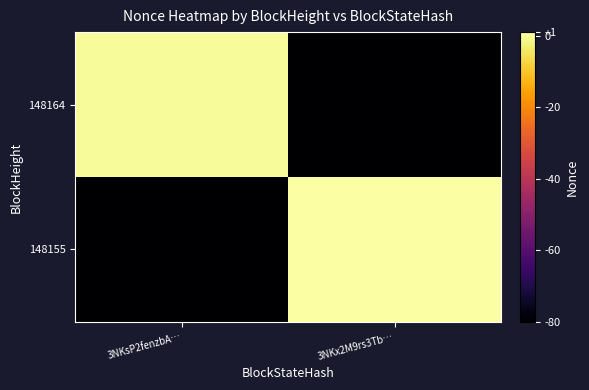

Reading left to right, extract all data points from this chart.

148164: 3NKsP2fenzbA…=0	3NKx2M9rs3Tb…=-80
148155: 3NKsP2fenzbA…=-80	3NKx2M9rs3Tb…=1